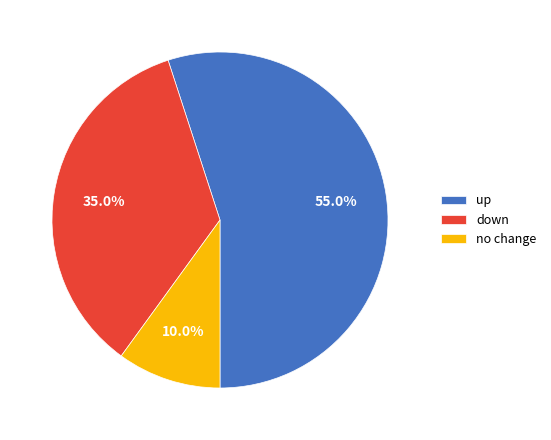

Between no change and up, which is larger?

up